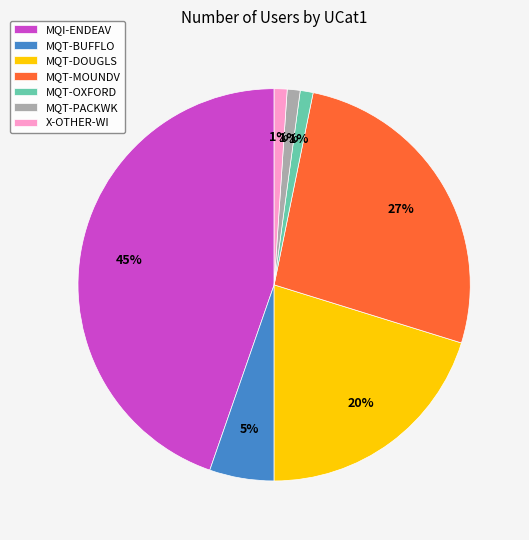

To the nearest percent, what is the difference between the MQI-ENDEAV and X-OTHER-WI slice percentages?

44%